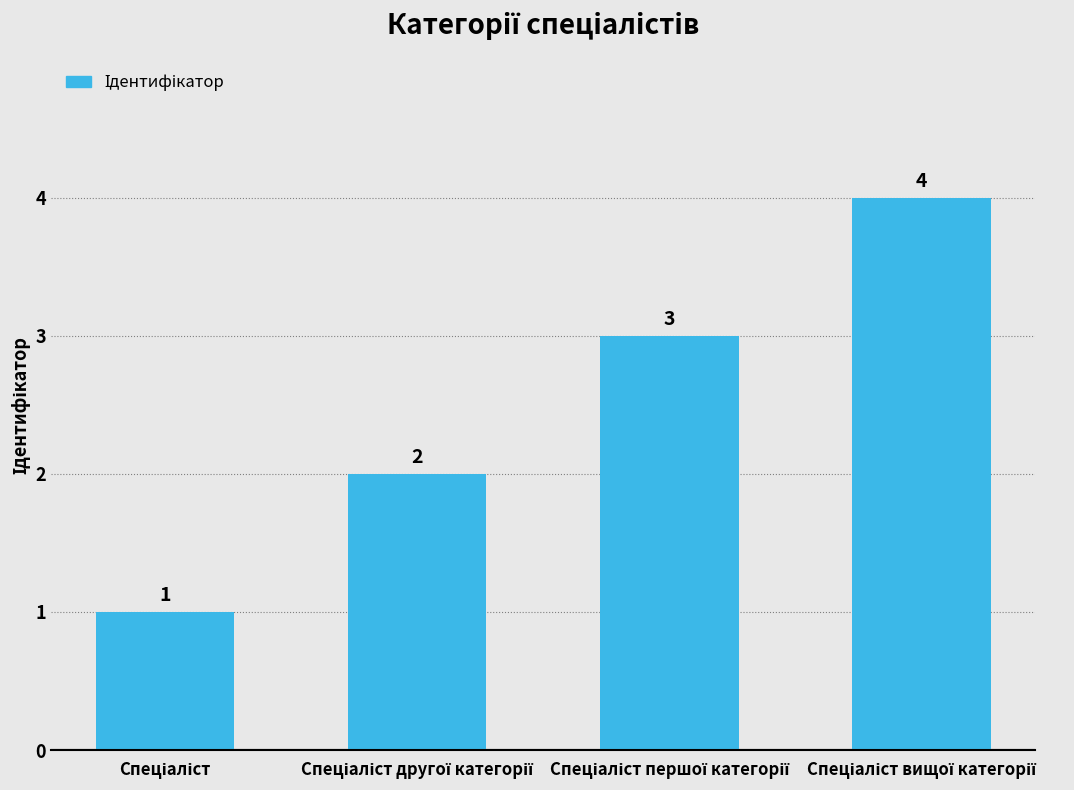

What is the sum of all values?

10